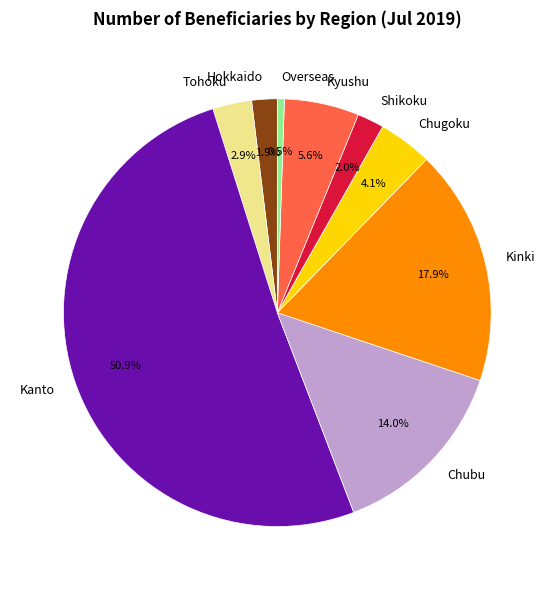

What is the smallest slice in the pie chart?

Overseas